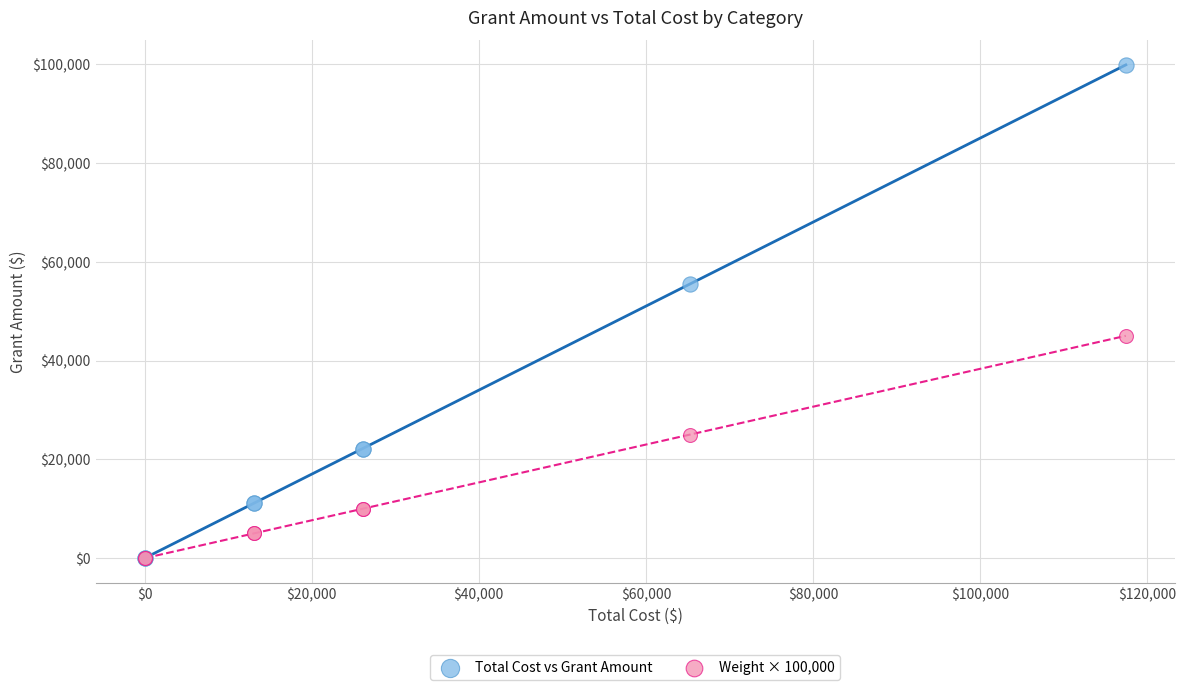

What are all the series names shown in the legend?

Total Cost vs Grant Amount, Weight × 100,000